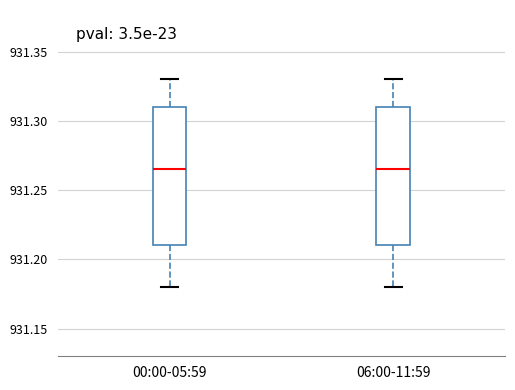

Where does the median line of the box for 00:00-05:59 sit on the y-axis? The values are not printed on the chart, so give them approximately, as read against the axis.

931.265